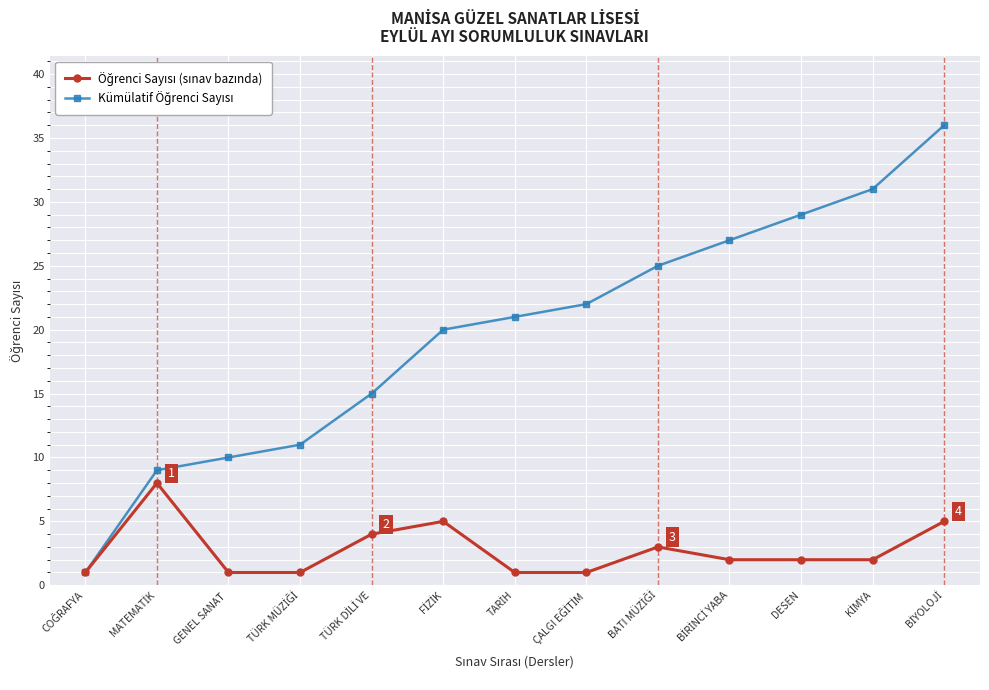

What is the maximum value shown in the chart?

36